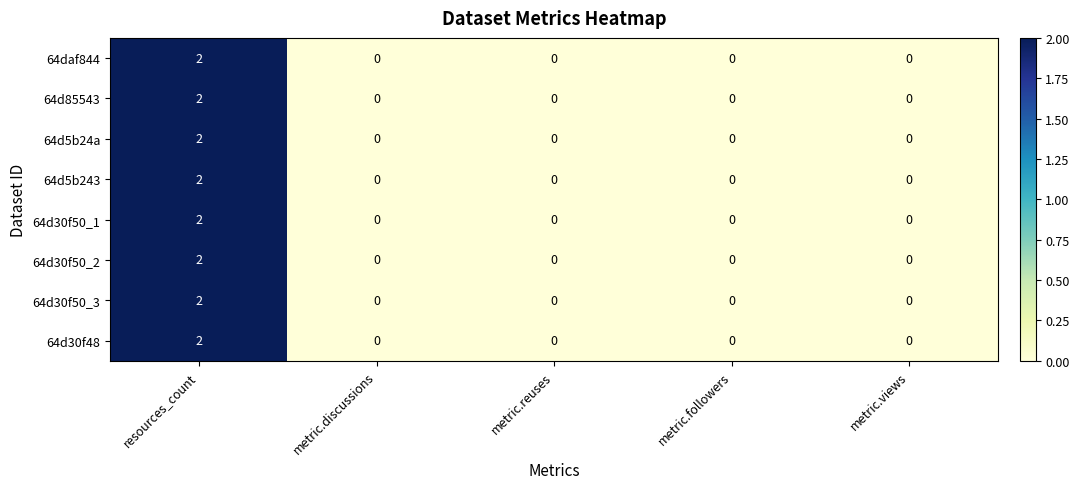

At which category is the sum across all series the highest?

resources_count